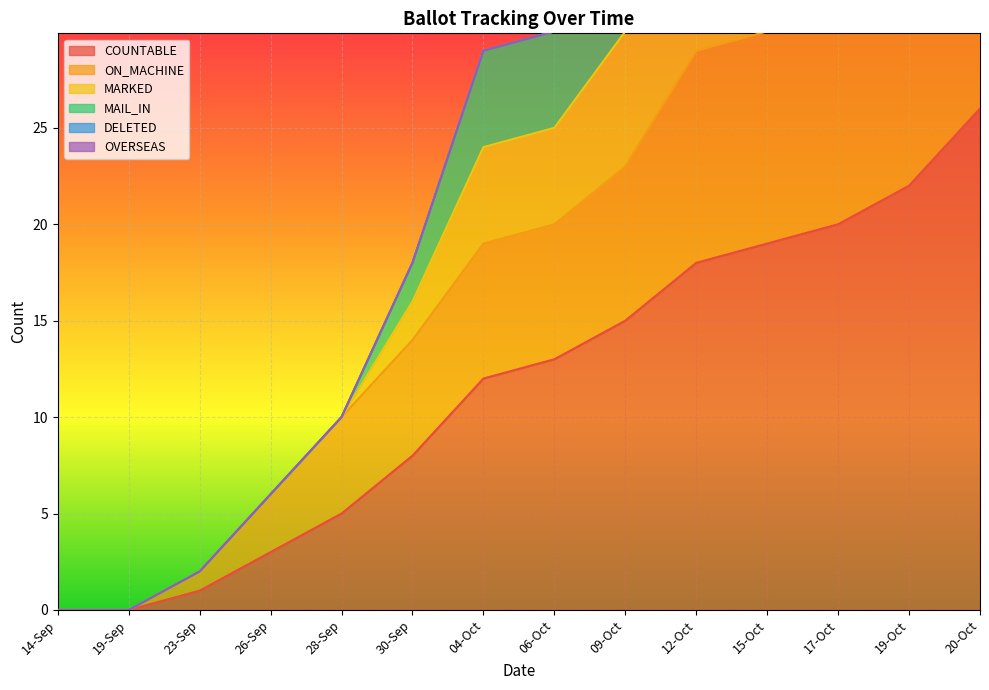

Count the number of categories in the chart.

14